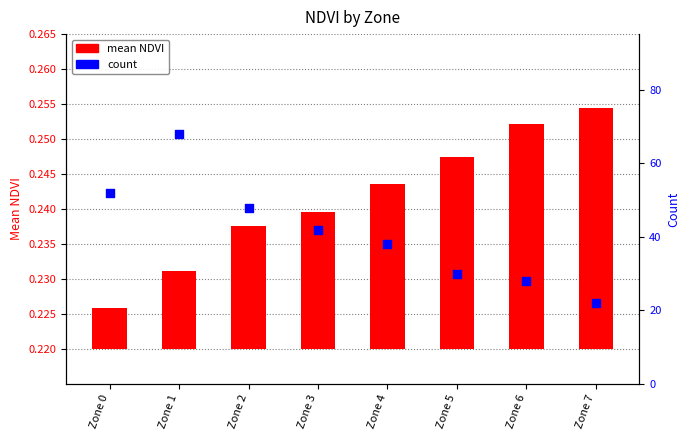

At how many categories does at least one series exceed 44?

3